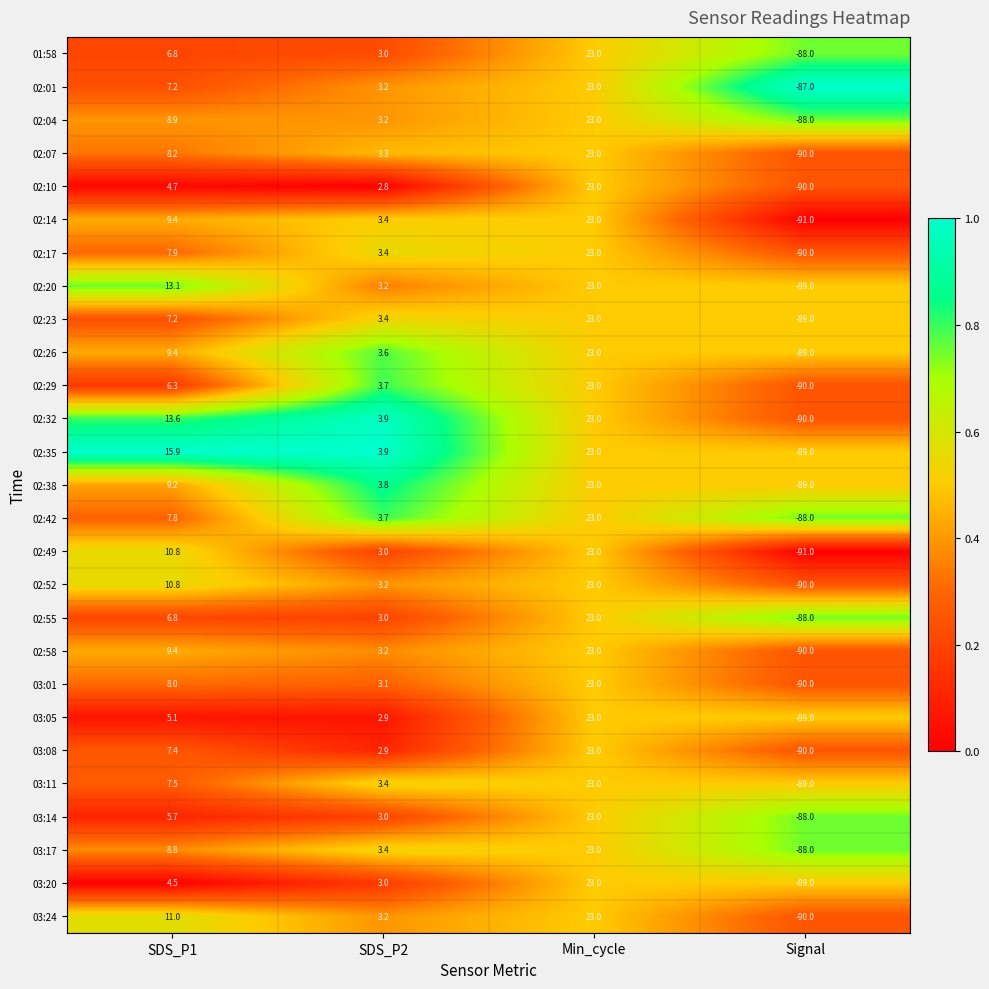

List the labels in order of 03:08 value, smallest first.

Signal, SDS_P2, SDS_P1, Min_cycle